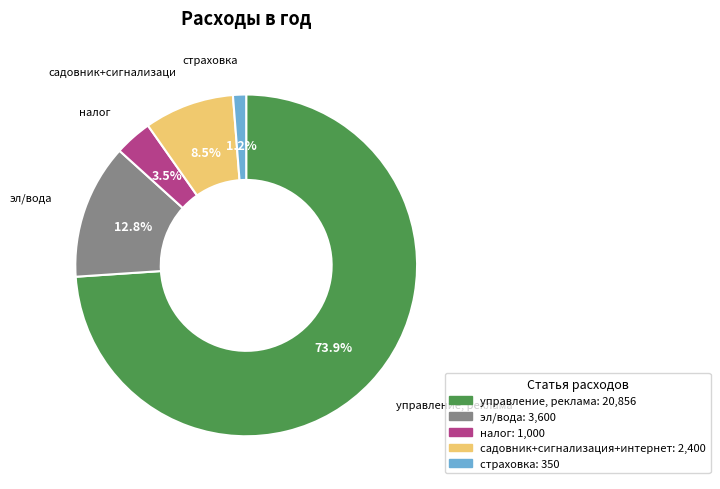

What percentage is NOT represented by страховка?

98.8%